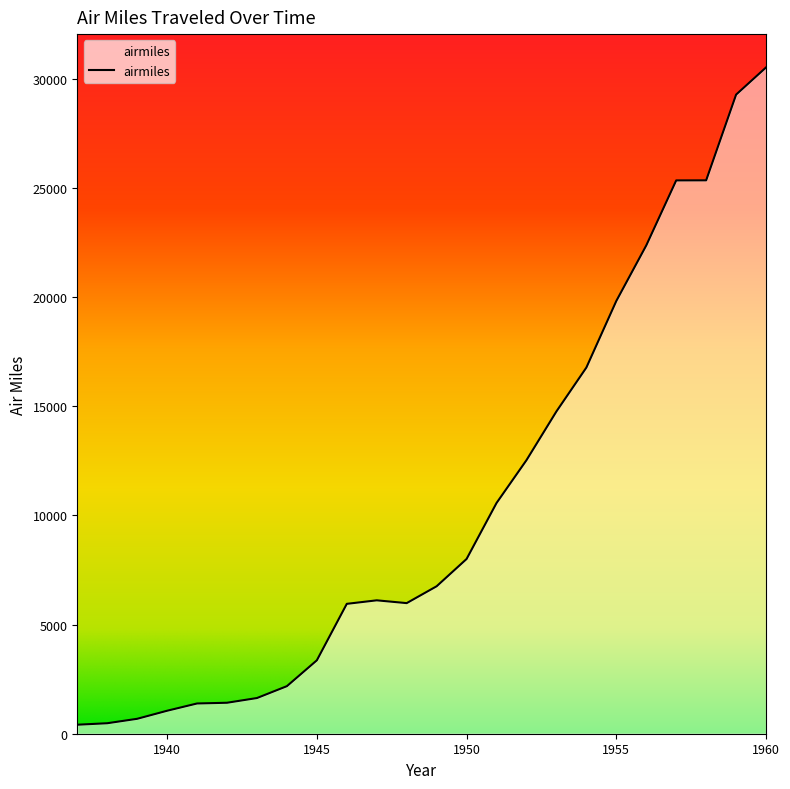

What is the difference between the maximum and minimum values?

30102